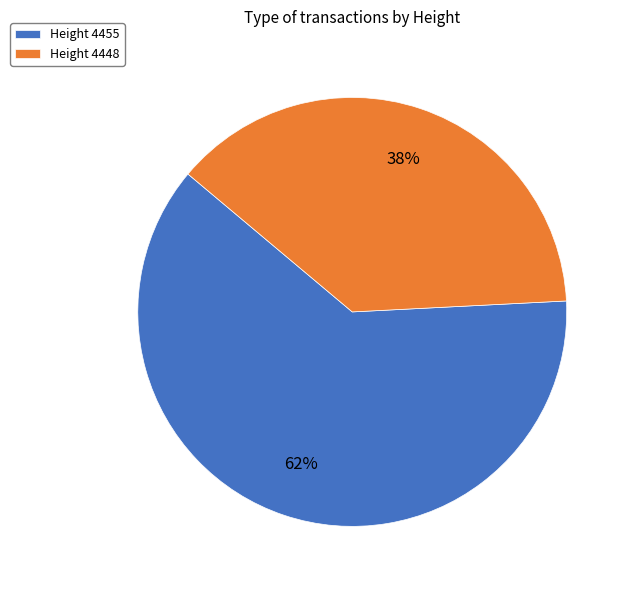

To the nearest percent, what is the average slice percentage?

50%